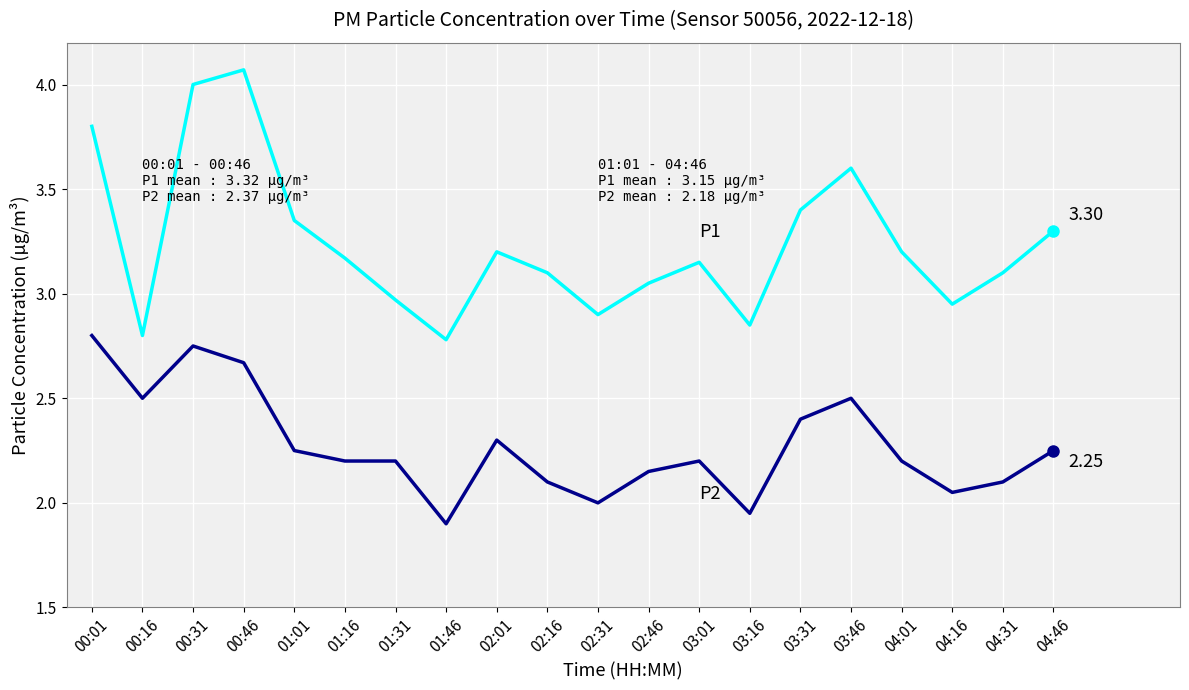

Which label corresponds to the smallest value in the chart?

01:46